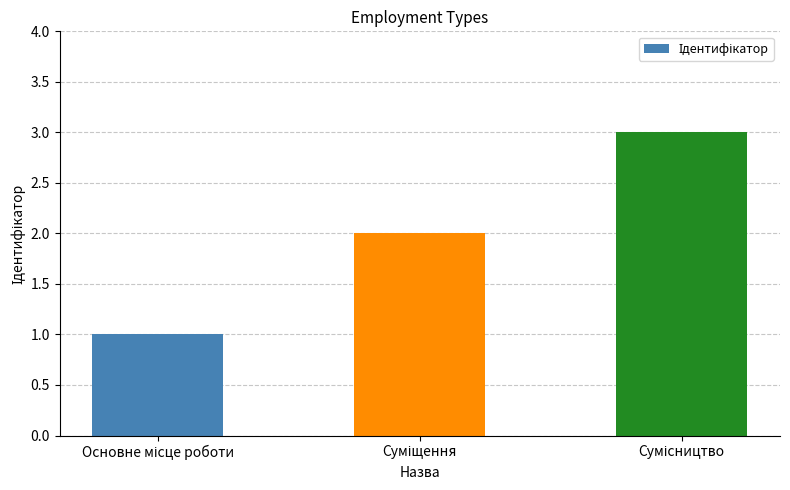

What is the greatest value displayed?

3